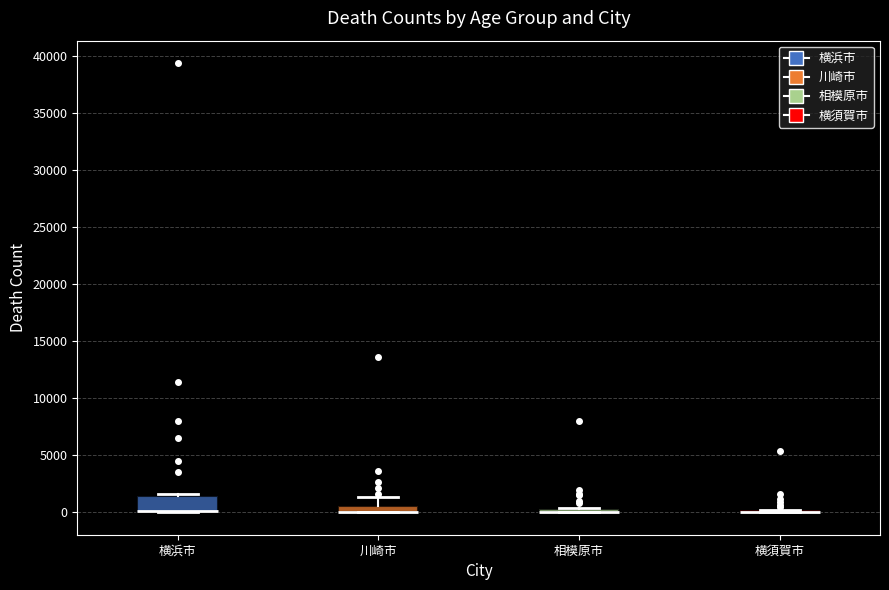

Comparing the boxes themselves (not the whiskers), which one is the tallest?

横浜市